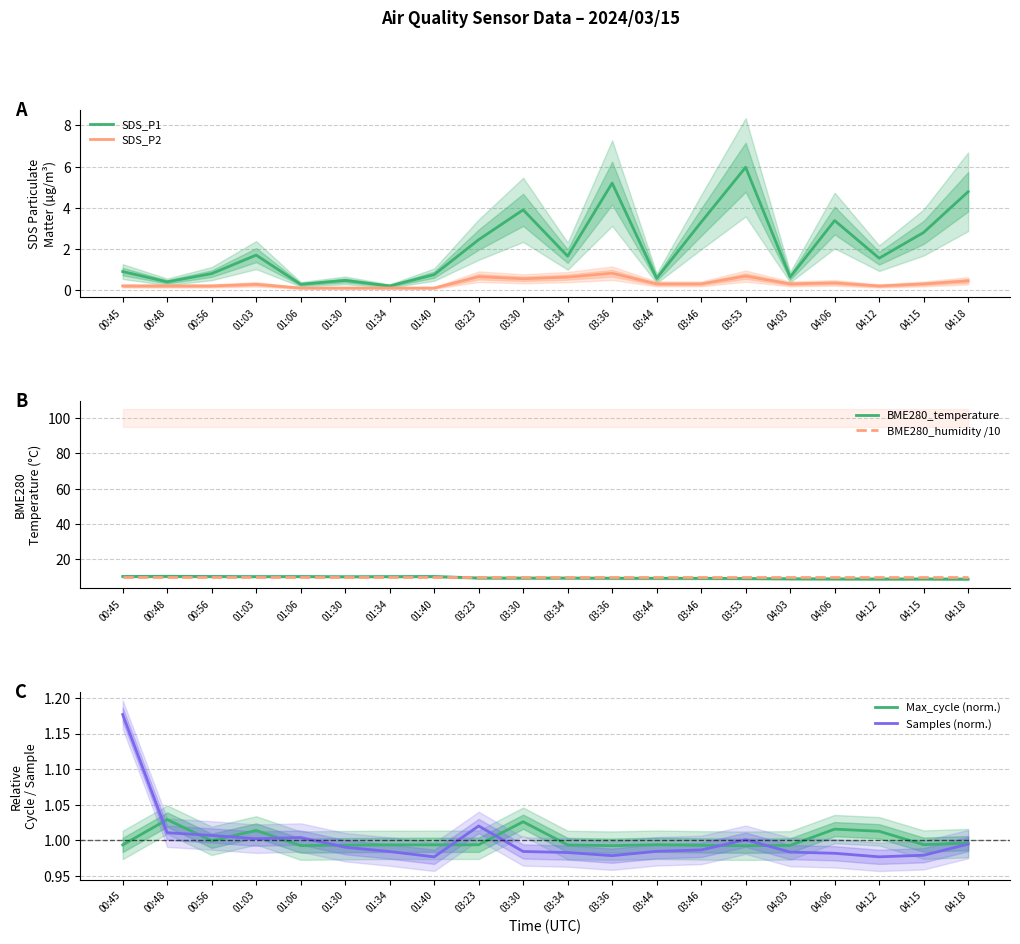

Where is the first local maximum for SDS_P1?

01:03